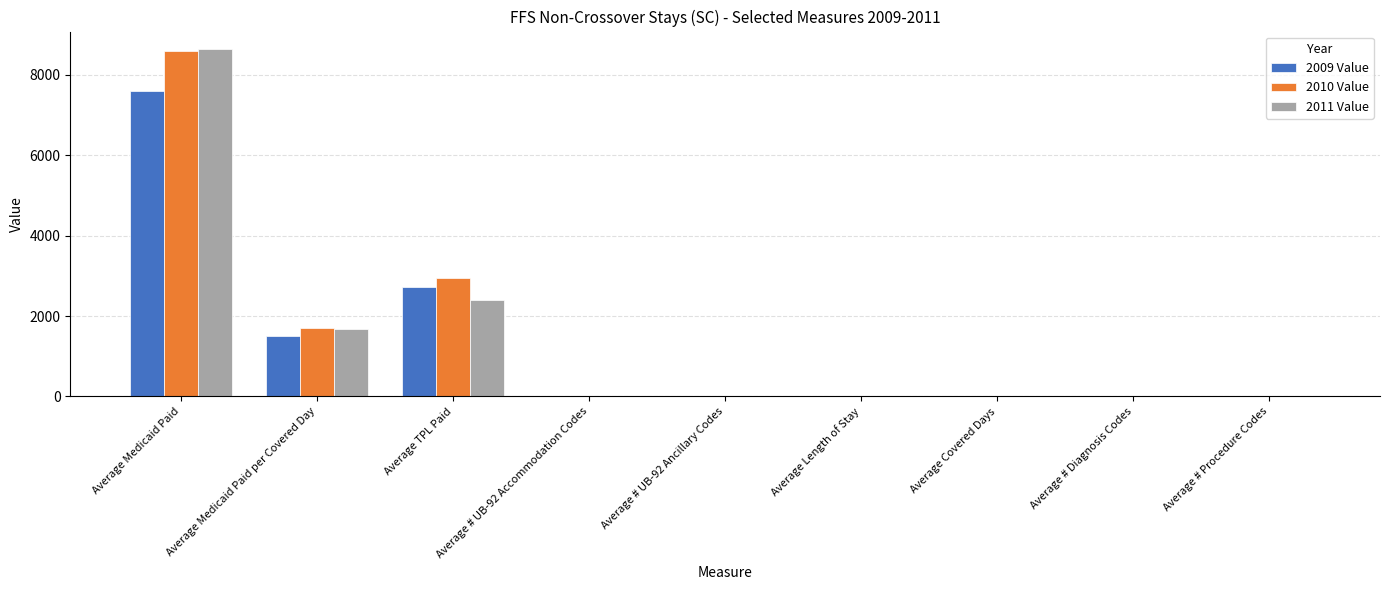

What is the maximum value shown in the chart?

8637.1